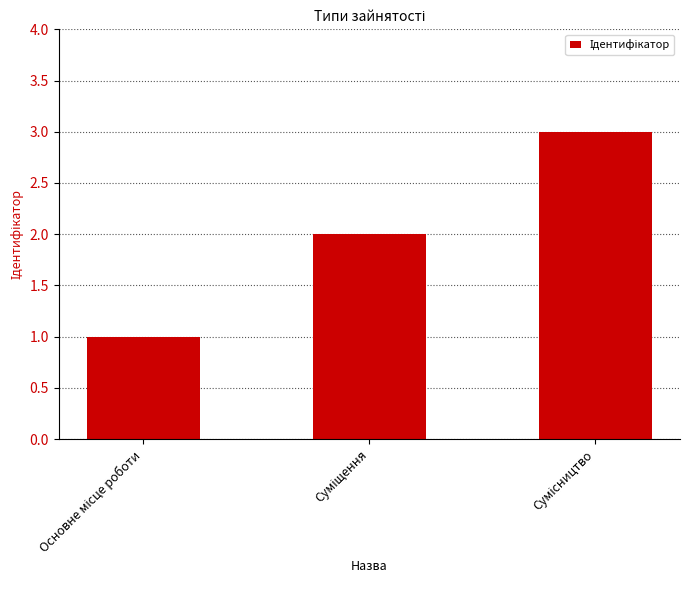

What is the sum of all values?

6